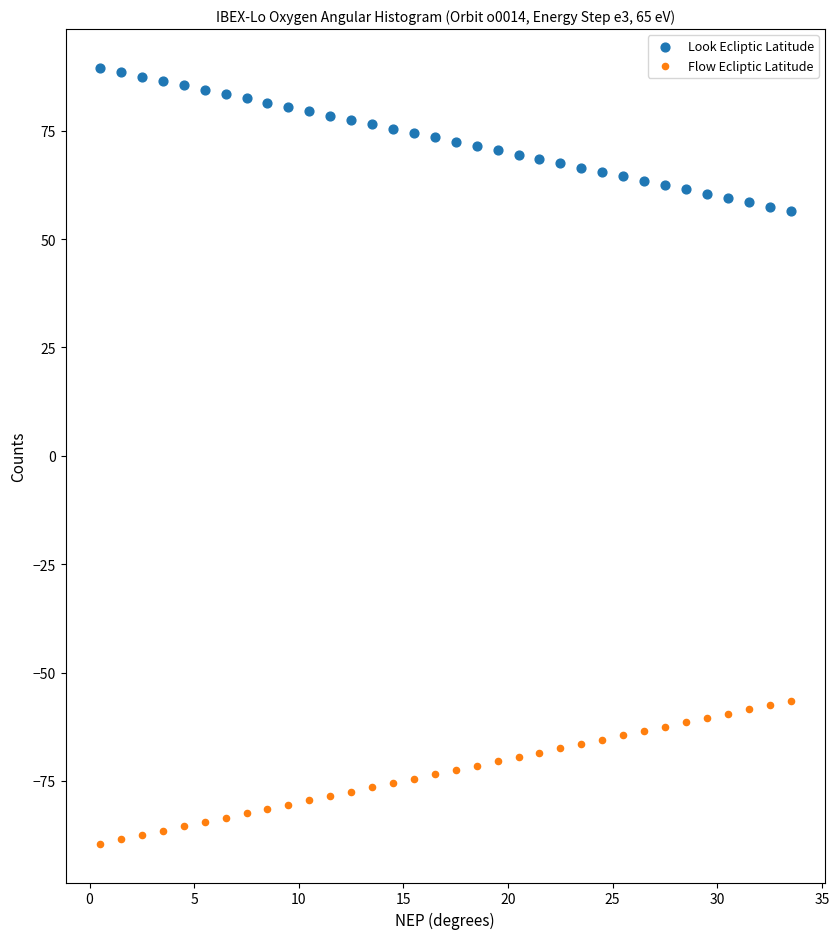

What is the X range (max minus min) for the scatter plot?

33.0